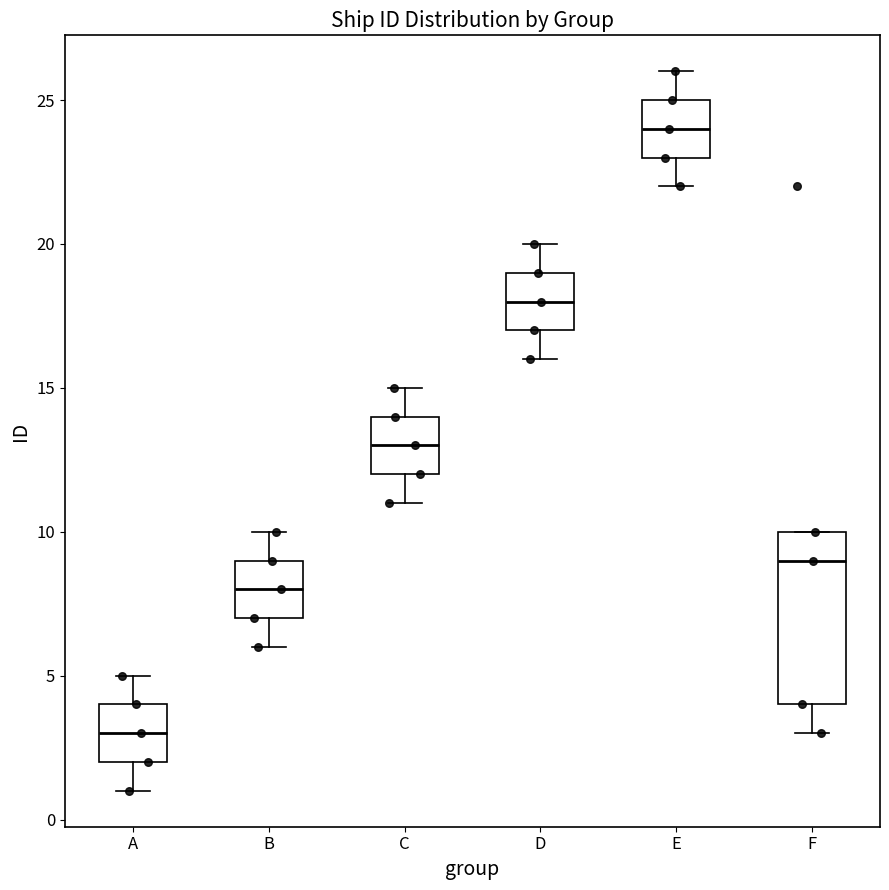

Reading left to right, transcribe this box plot: for each box, give where its median line is, the range the box spans, and where its two whiskers end, as read against the y-axis. The values are not printed on the chart, so give them approximately, as read against the axis.

A: median 3, box 2 to 4, whiskers 1 to 5
B: median 8, box 7 to 9, whiskers 6 to 10
C: median 13, box 12 to 14, whiskers 11 to 15
D: median 18, box 17 to 19, whiskers 16 to 20
E: median 24, box 23 to 25, whiskers 22 to 26
F: median 9, box 4 to 10, whiskers 3 to 10